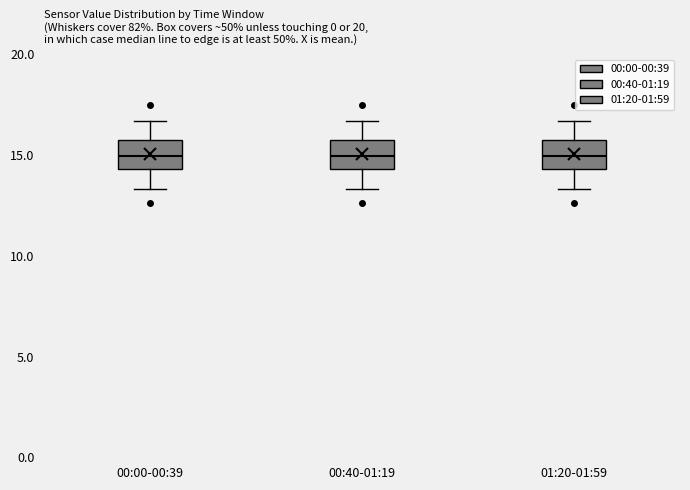

Reading left to right, transcribe this box plot: for each box, give where its median line is, the range the box spans, and where its two whiskers end, as read against the y-axis. The values are not printed on the chart, so give them approximately, as read against the axis.

00:00-00:39: median 15.0, box 14.5 to 15.5, whiskers 13.5 to 16.5
00:40-01:19: median 15.0, box 14.5 to 15.5, whiskers 13.5 to 16.5
01:20-01:59: median 15.0, box 14.5 to 15.5, whiskers 13.5 to 16.5